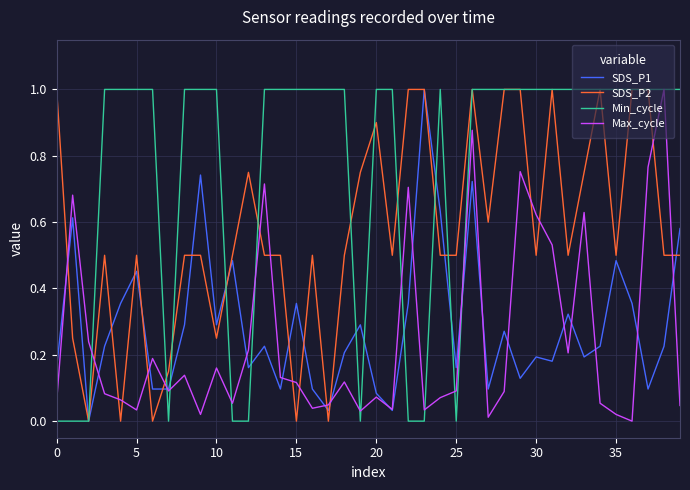

After their last crossing, which series has the higher values: Max_cycle or SDS_P2?

SDS_P2